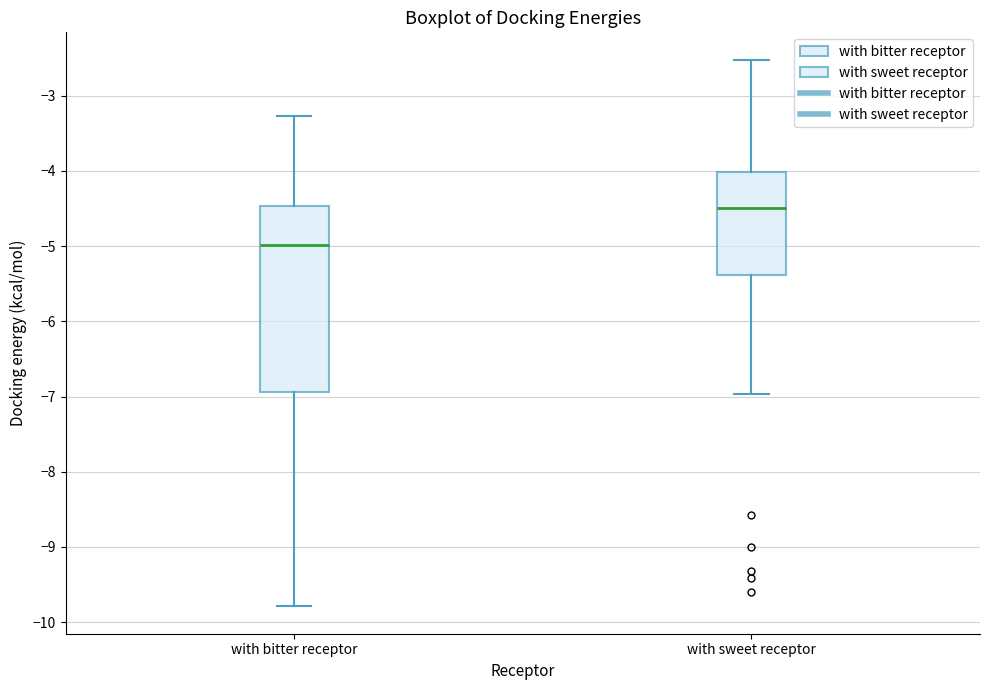

Comparing the boxes themselves (not the whiskers), which one is the tallest?

with bitter receptor